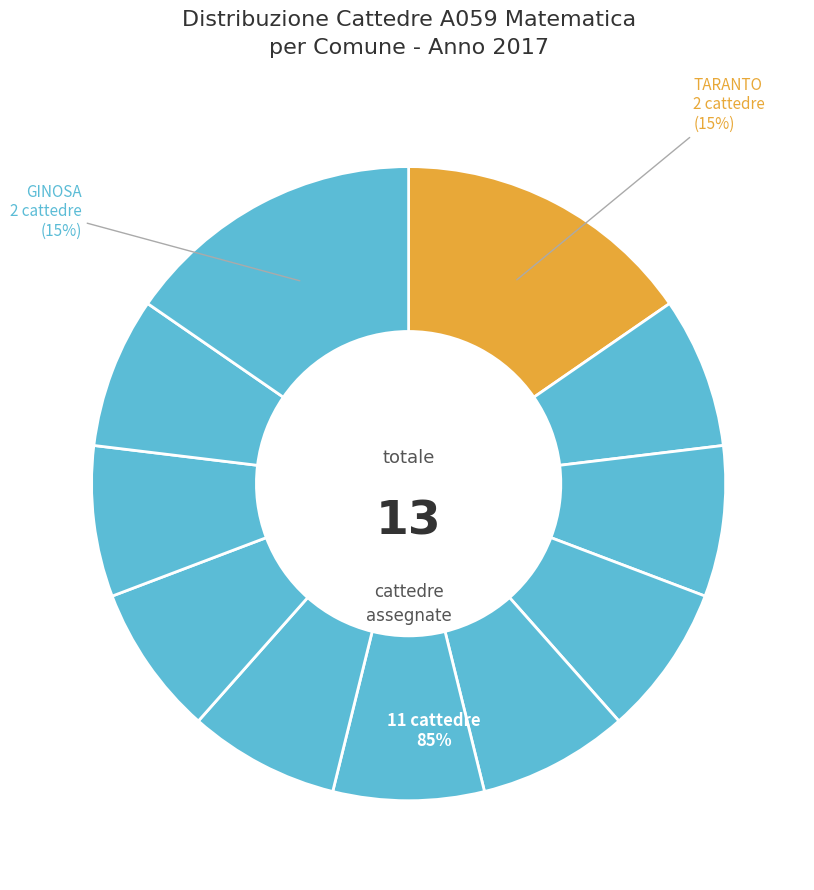

Do PALAGIANELLO and MASSAFRA together represent more than half of the pie?

No